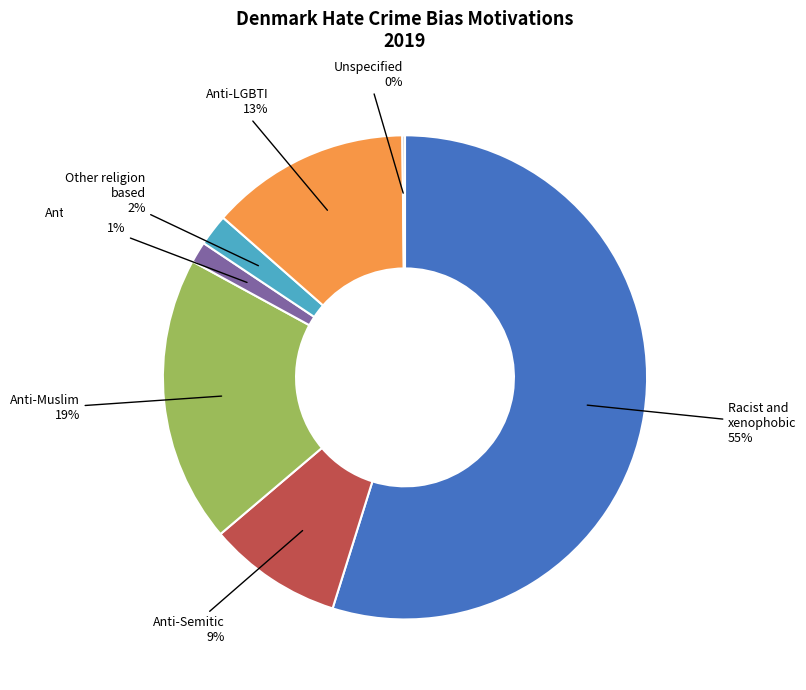

To the nearest percent, what is the average slice percentage?

14%